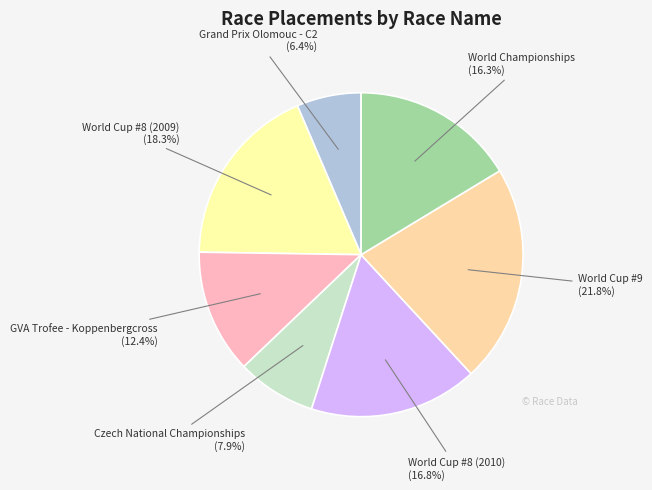

Count the number of slices in the pie.

7